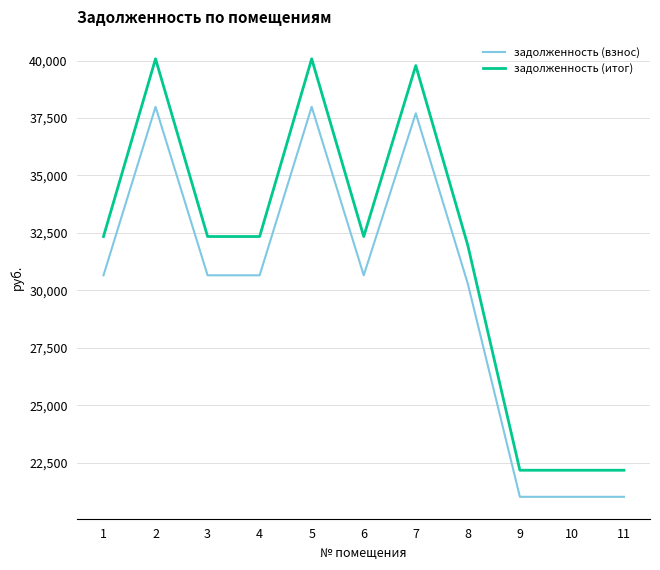

The value of задолженность (итог) at 6 is 32341.1. True or false?

True